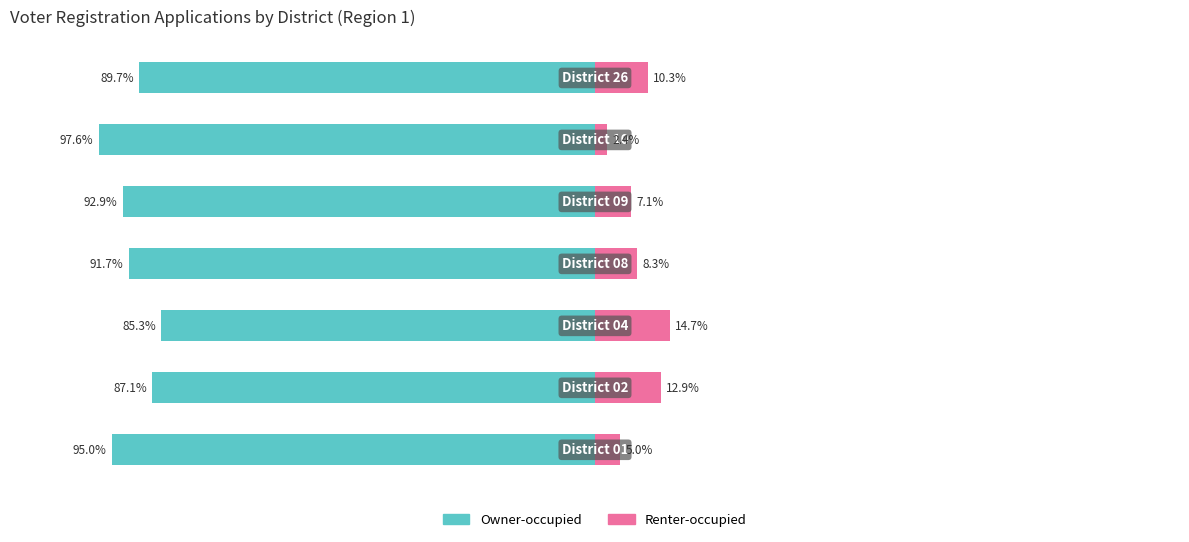

Which series has the largest range (max minus min)?

Owner-occupied